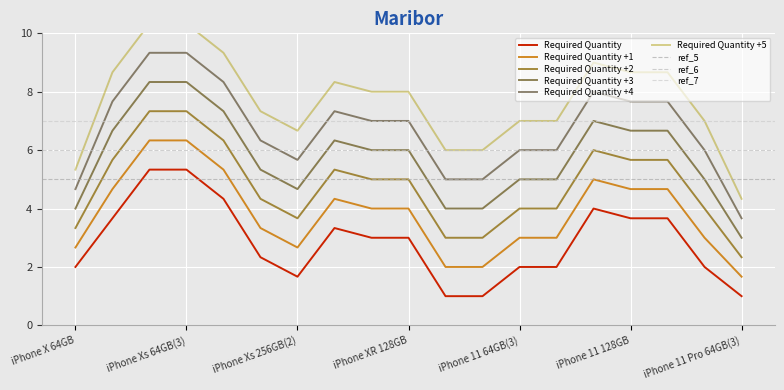

The Required Quantity +3 series shows 6.0 at iPhone XR 128GB. True or false?

True